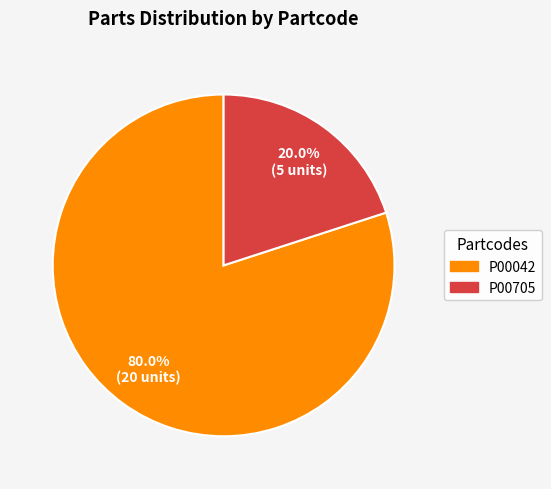

To the nearest percent, what is the combined percentage of P00705 and P00042?

100%